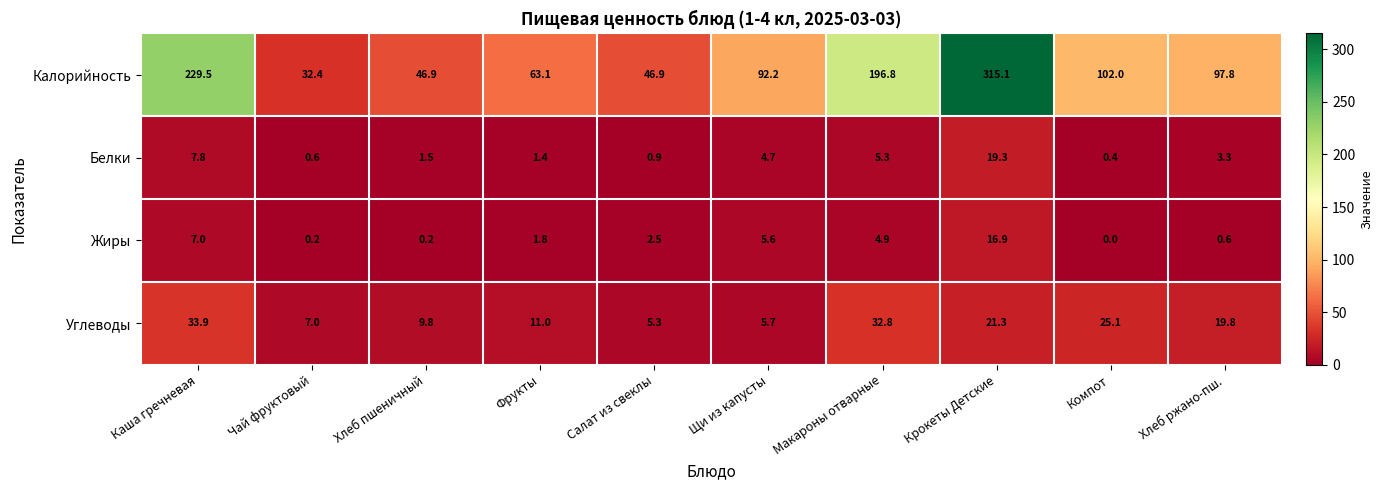

What is the average value of the Углеводы series?

17.2